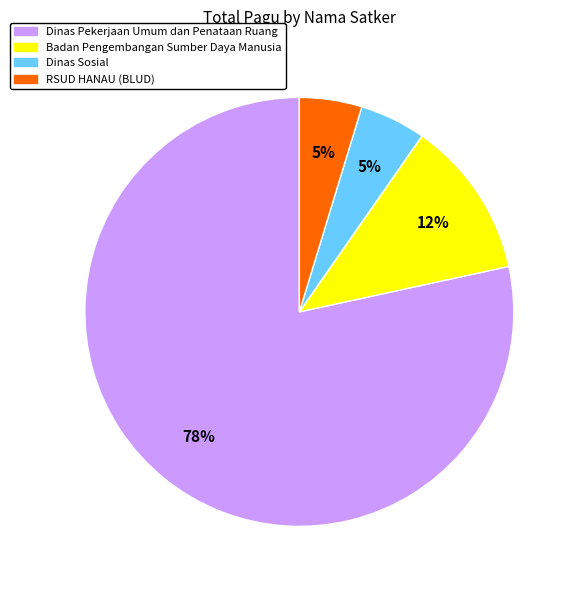

Which has a higher value, Dinas Pekerjaan Umum dan Penataan Ruang or Dinas Sosial?

Dinas Pekerjaan Umum dan Penataan Ruang